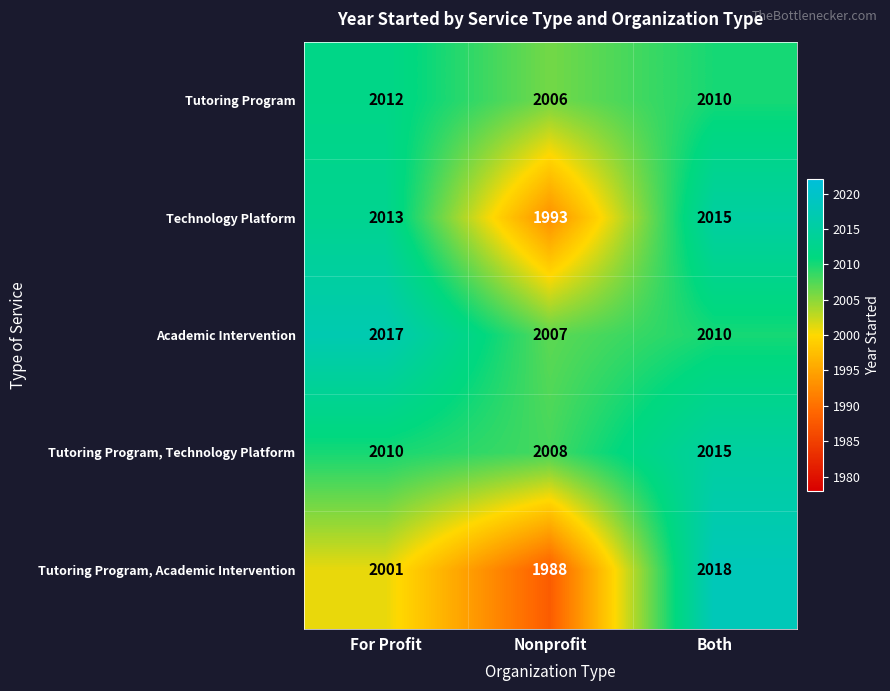

At how many categories does at least one series exceed 2007?

3